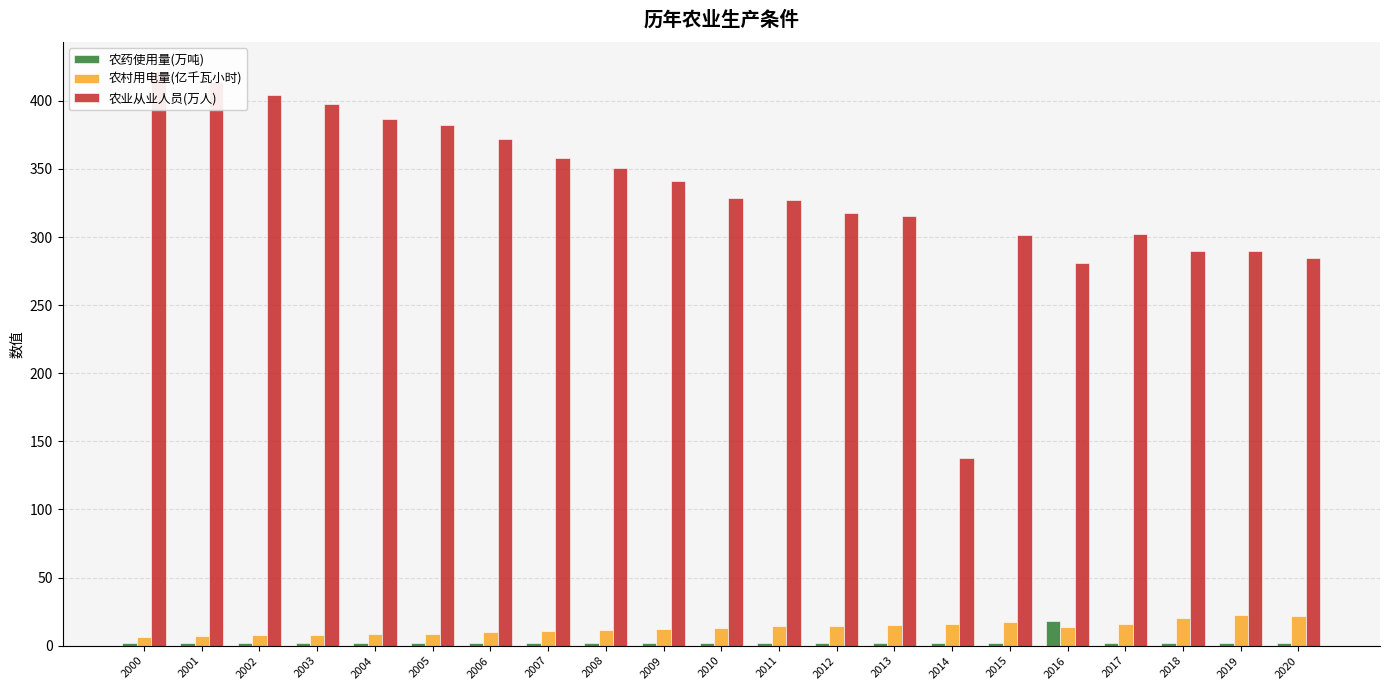

What is the difference between the highest and lowest values at 2019?

288.1